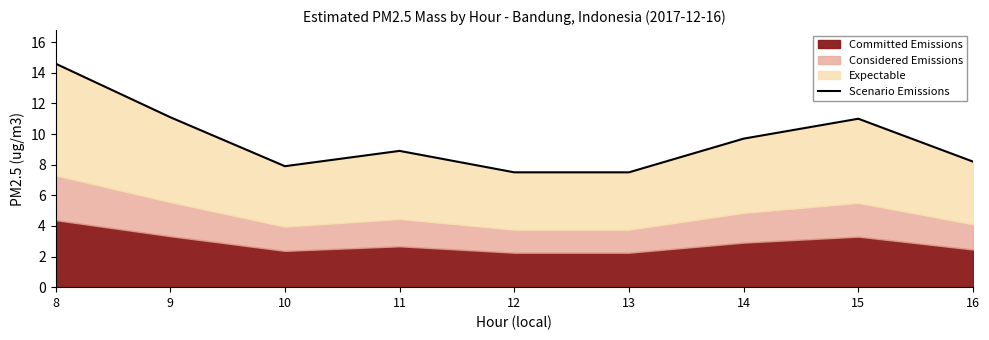

Reading left to right, list all the values displayed in this chart.

8=14.6	9=11.1	10=7.9	11=8.9	12=7.5	13=7.5	14=9.7	15=11.0	16=8.2